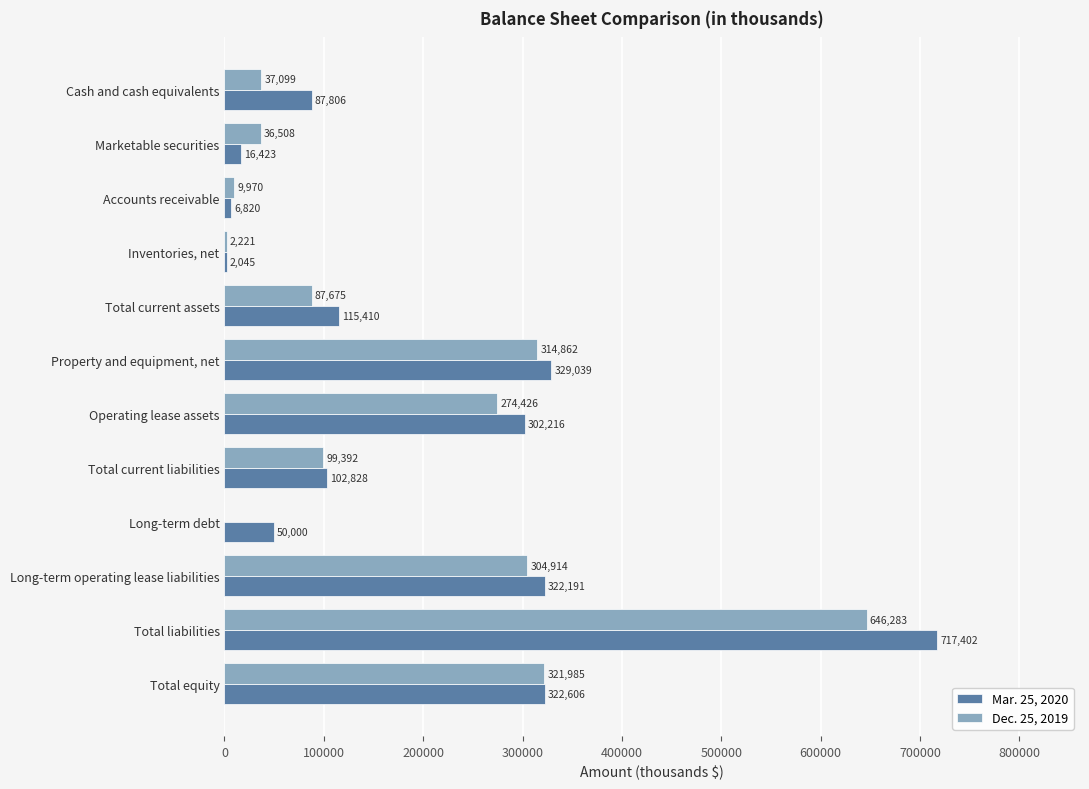

At which label is Dec. 25, 2019 closest to 323141?

Total equity